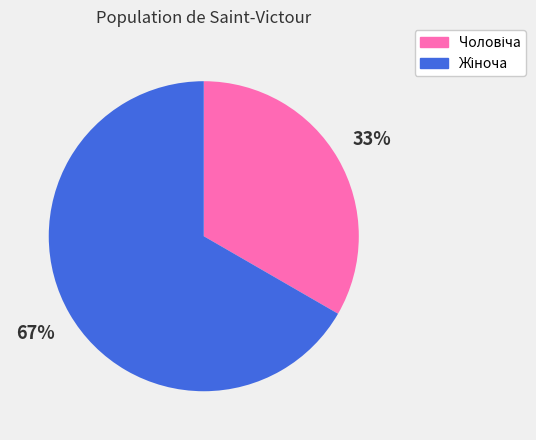

Does any single category account for the majority?

Yes